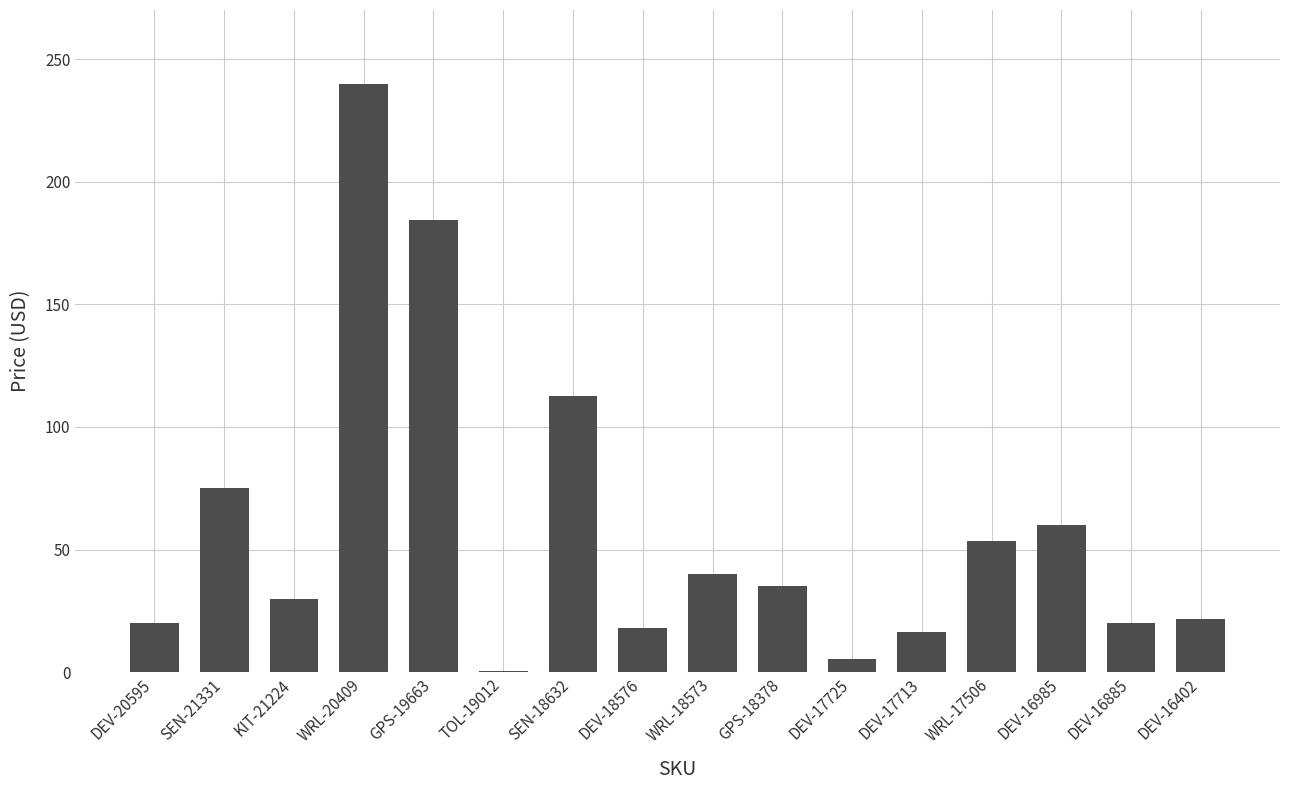

Which label corresponds to the largest value in the chart?

WRL-20409